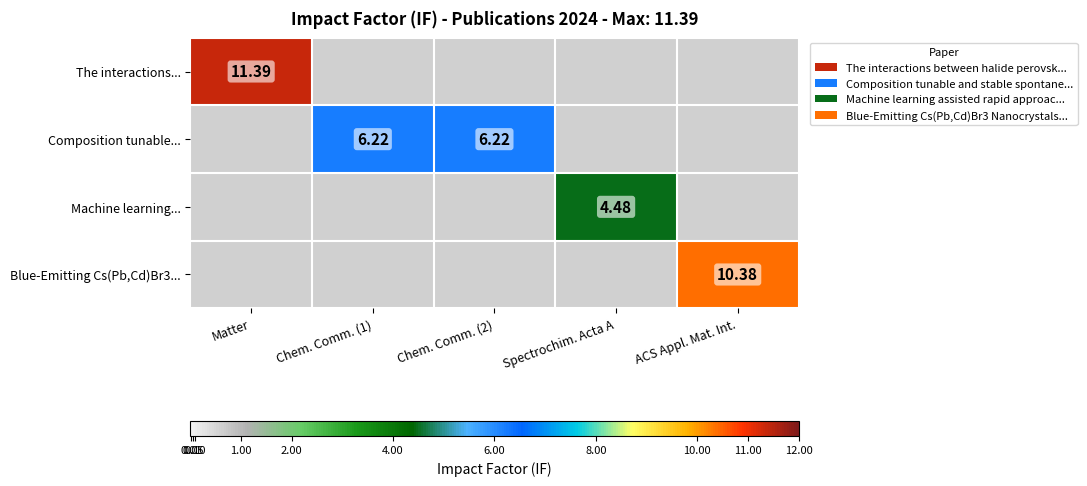

Which series has the largest range (max minus min)?

The interactions...